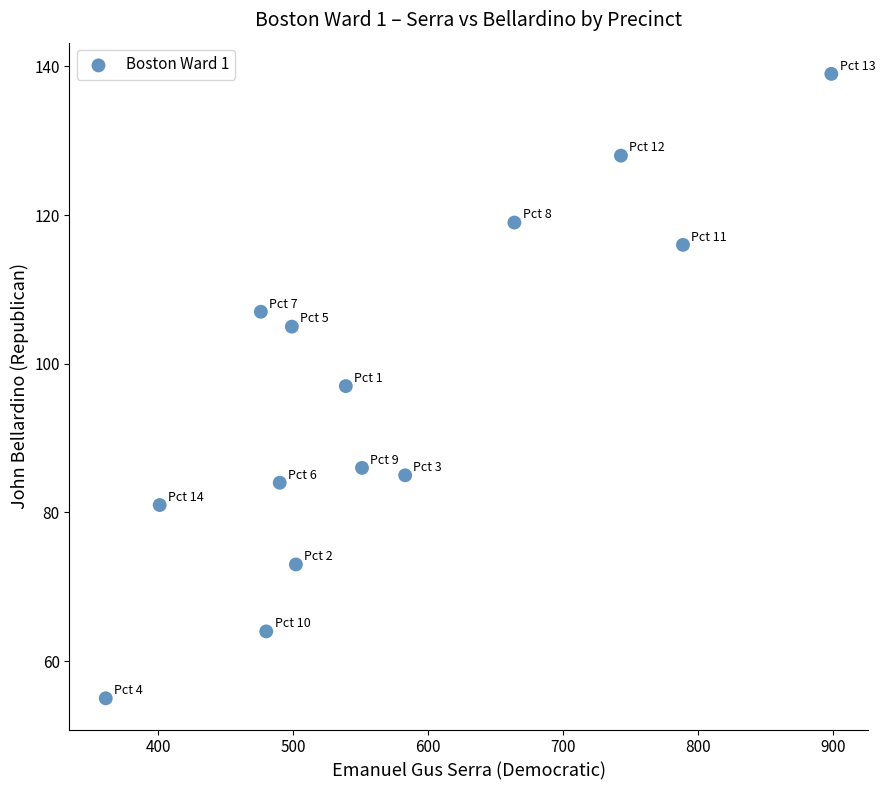

What is the range of X values (max minus min)?

538